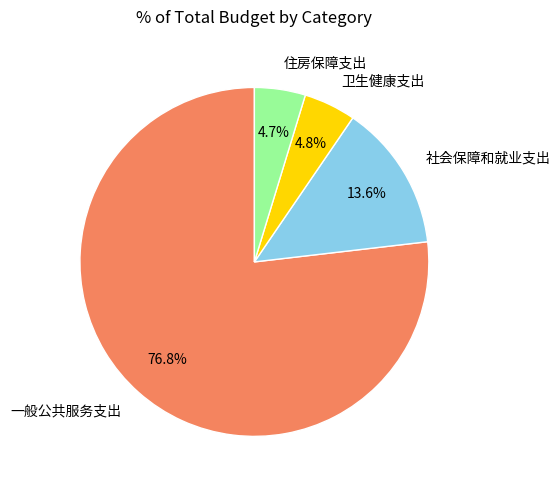

Is there any slice that represents more than half of the pie?

Yes